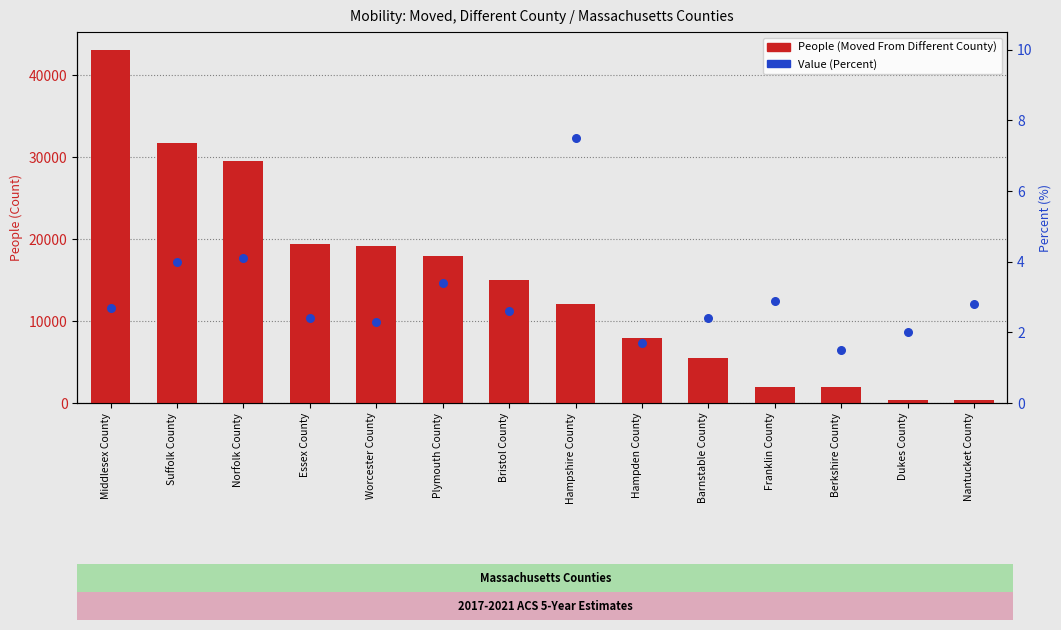

At how many categories does at least one series exceed 37236?

1